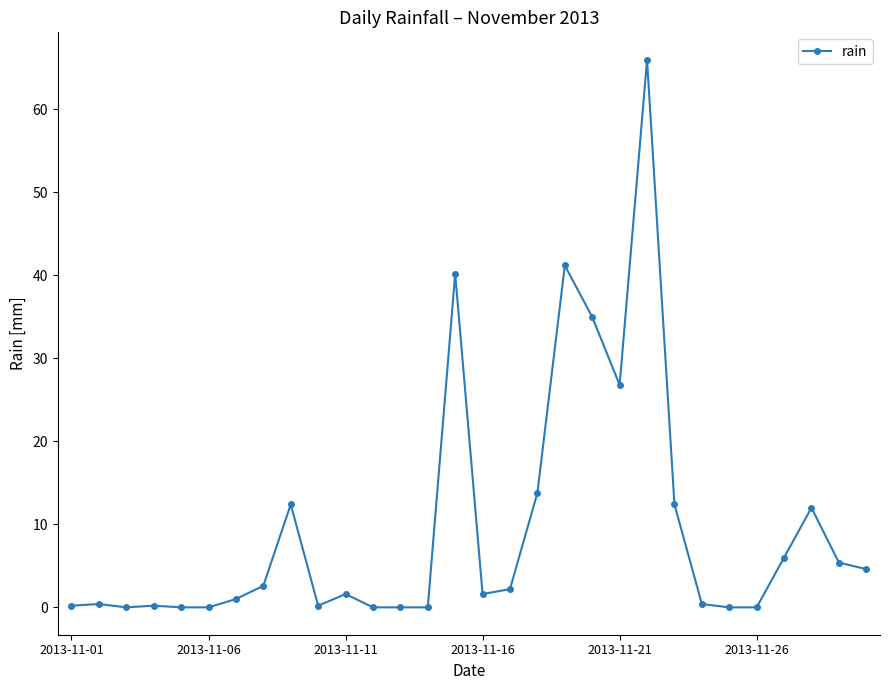

Is this an area chart (filled region under the line)?

No